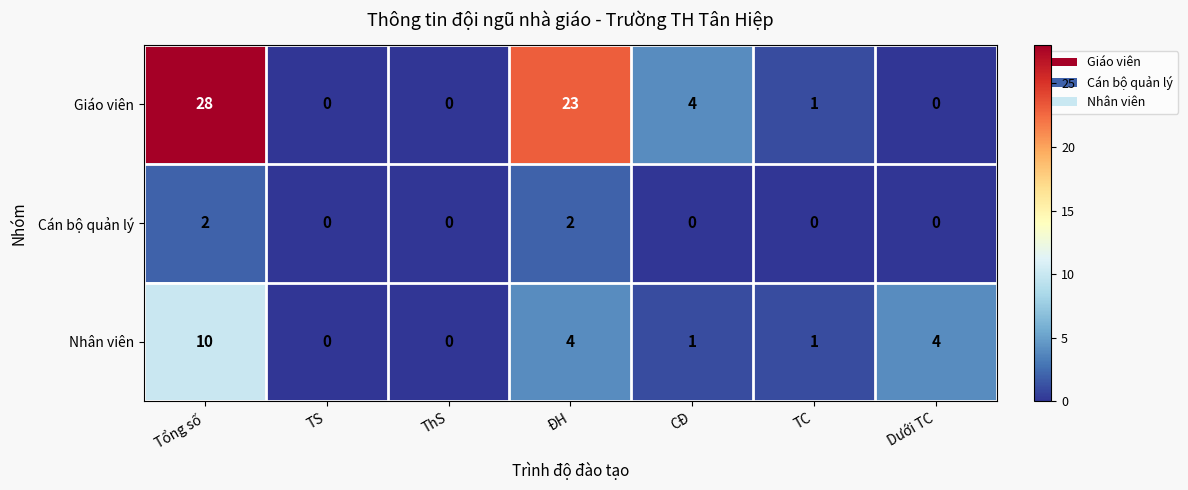

List the series in order of their peak value, highest first.

Giáo viên, Nhân viên, Cán bộ quản lý